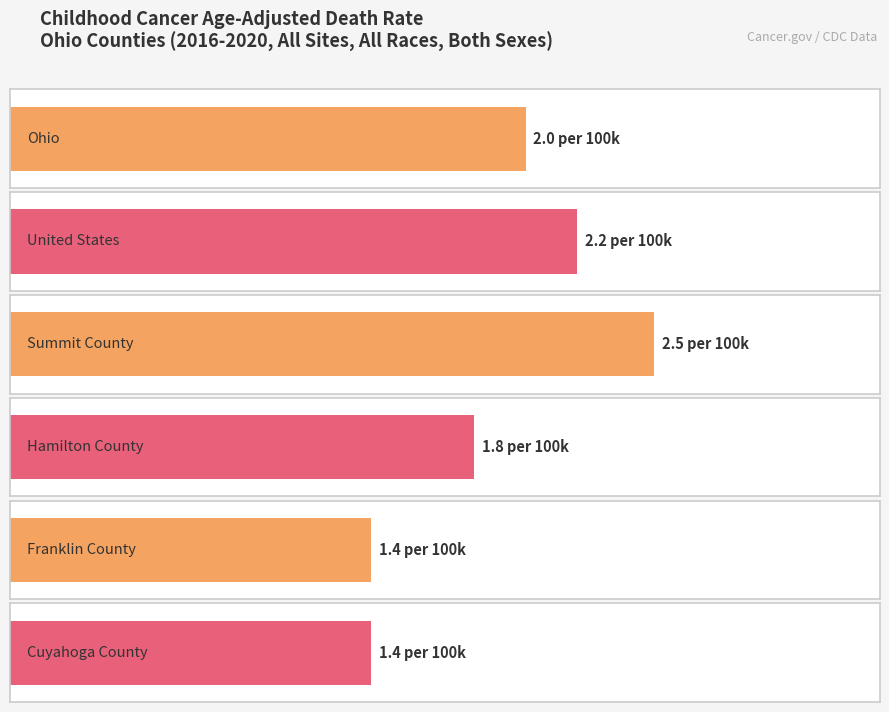

What is the change in value from United States to Summit County?

+0.3